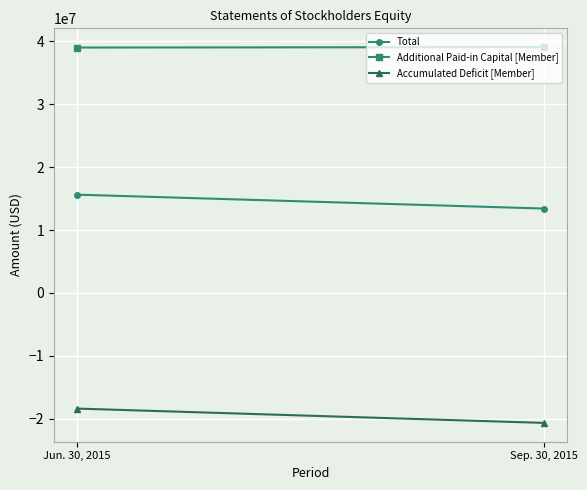

At Jun. 30, 2015, list the series in order from smallest to largest.

Accumulated Deficit [Member], Total, Additional Paid-in Capital [Member]